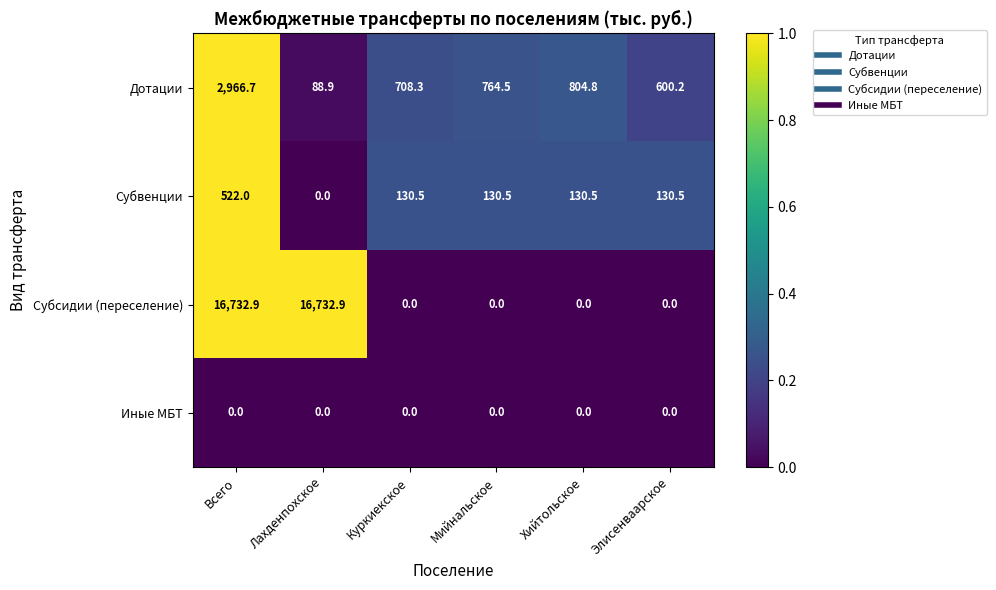

At how many categories does at least one series exceed 0?

6